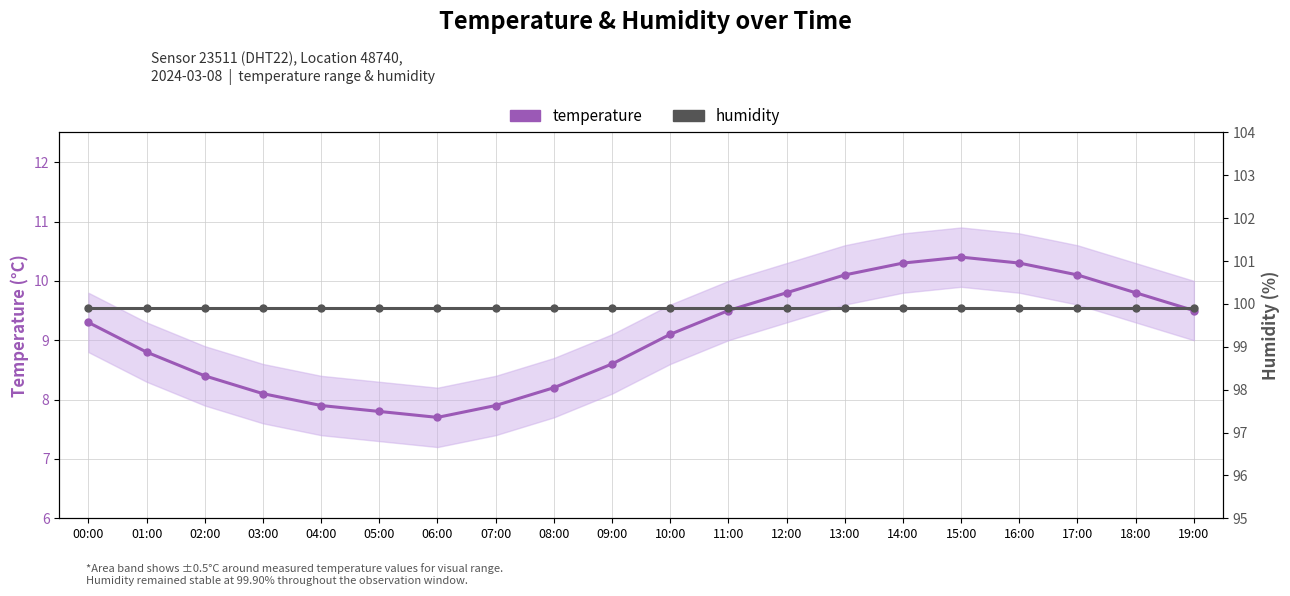

Read the humidity value at 19:00.

99.9